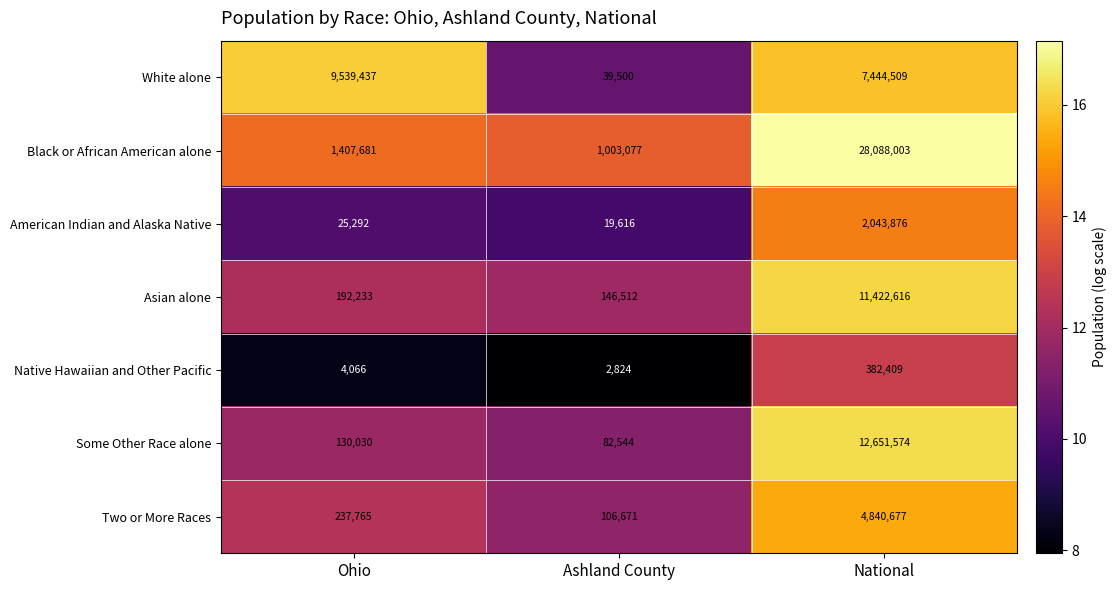

Which series has the largest range (max minus min)?

Black or African American alone